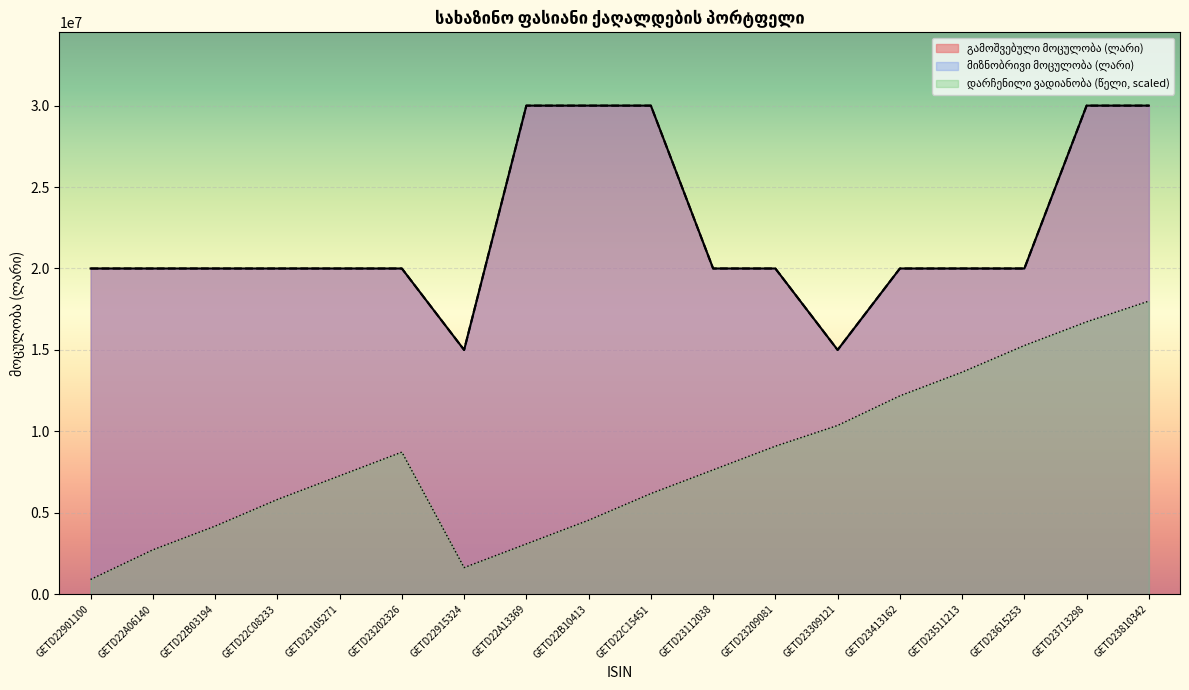

What are all the series names shown in the legend?

გამოშვებული მოცულობა (ლარი), მიზნობრივი მოცულობა (ლარი), დარჩენილი ვადიანობა (წელი)